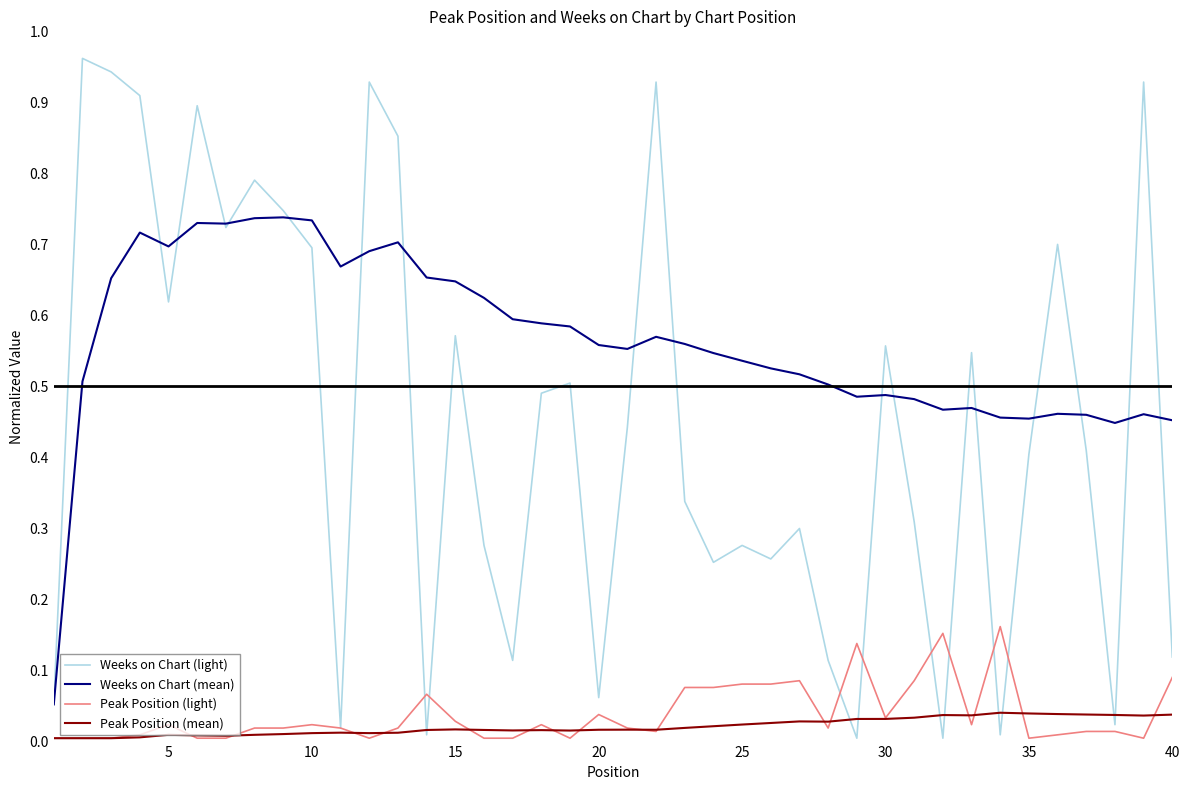

Rank the series by their maximum value, from highest to lowest.

Weeks on Chart (light), Weeks on Chart (mean), Peak Position (light), Peak Position (mean)